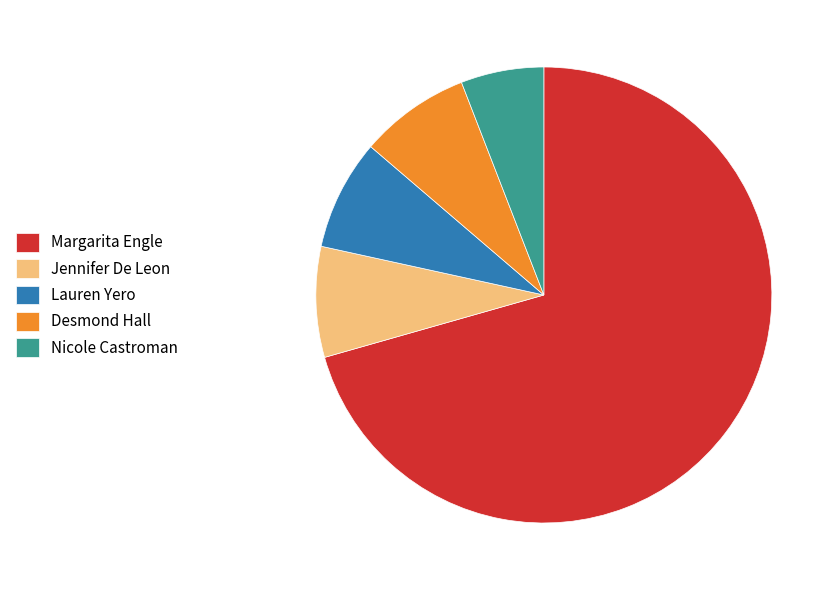

What is the majority slice?

Margarita Engle